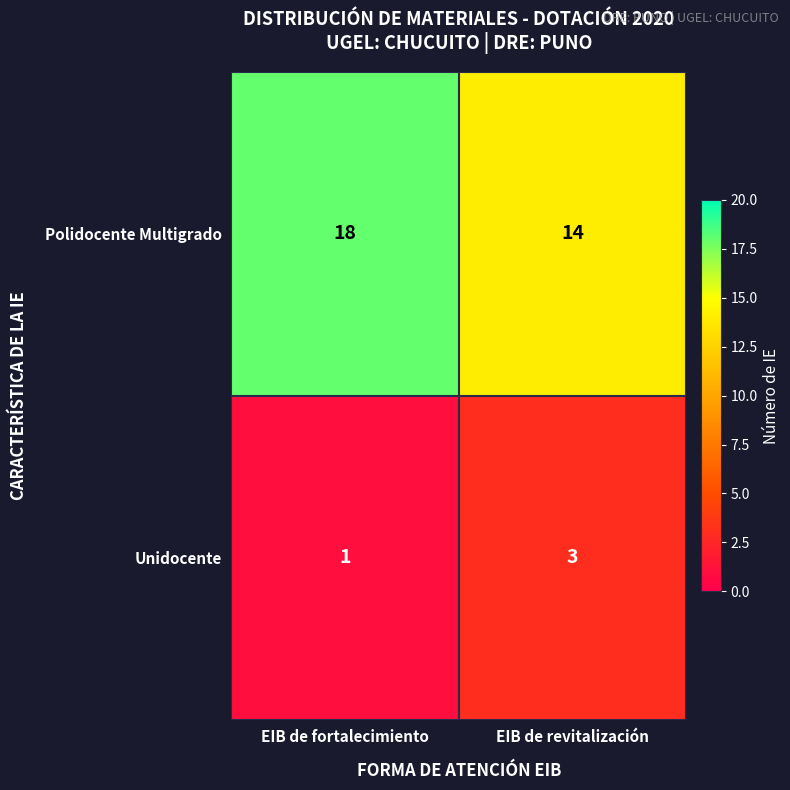

Rank the series at EIB de fortalecimiento from highest to lowest value.

Polidocente Multigrado, Unidocente